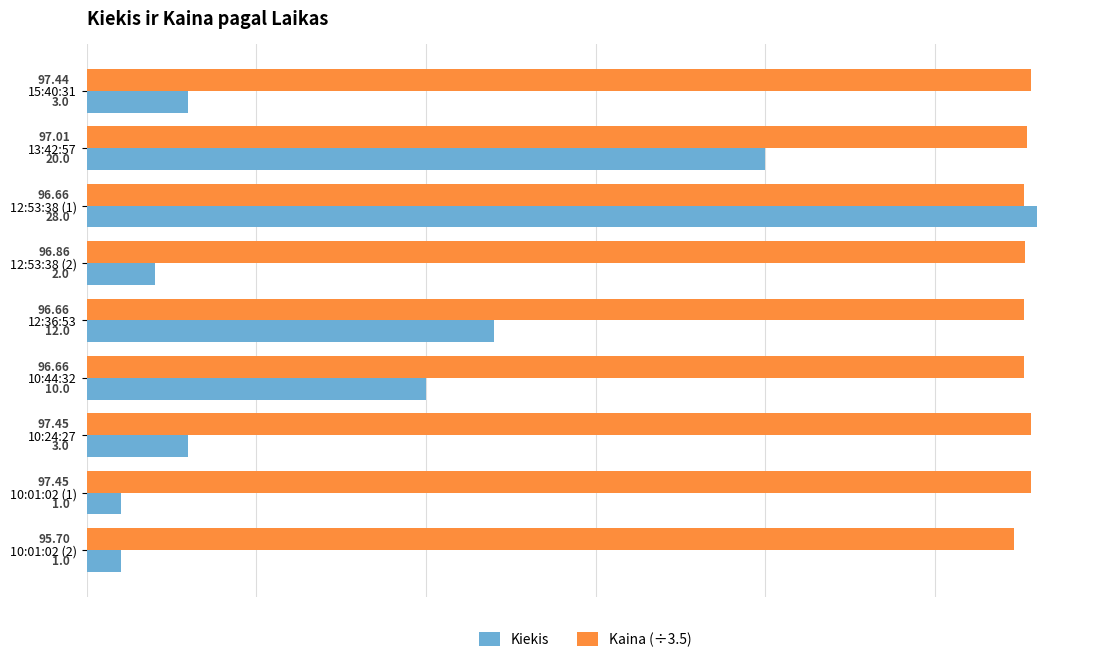

What is the total value across all series at 13:42:57?

47.7